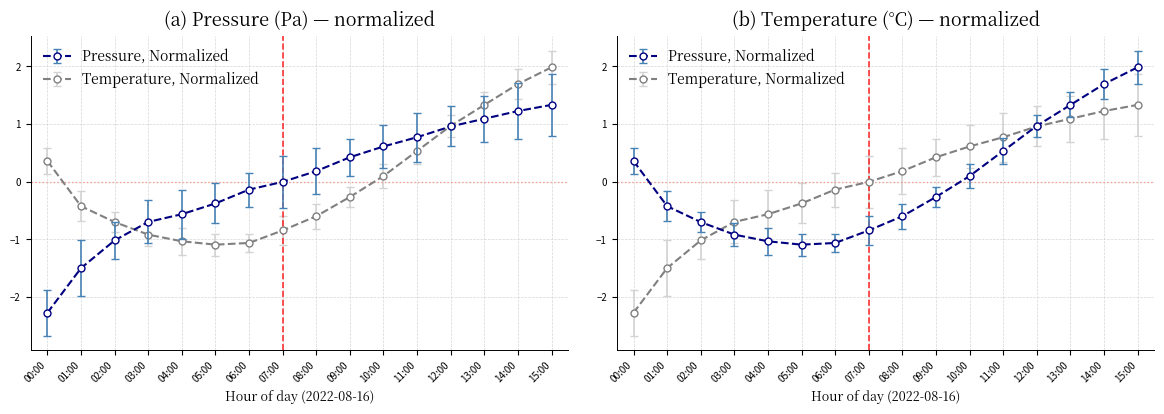

How many lines are shown in the chart?

2